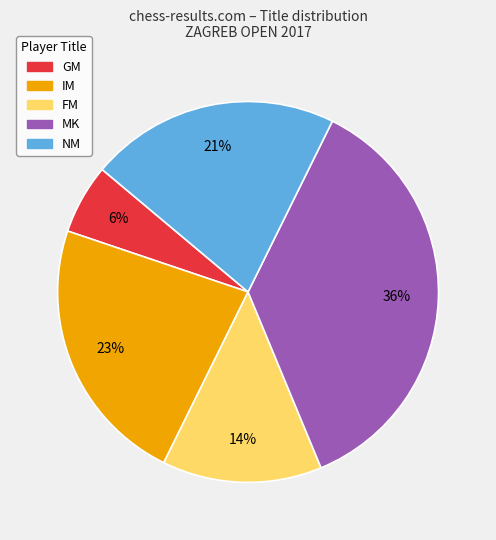

To the nearest percent, what portion does FM represent?

14%